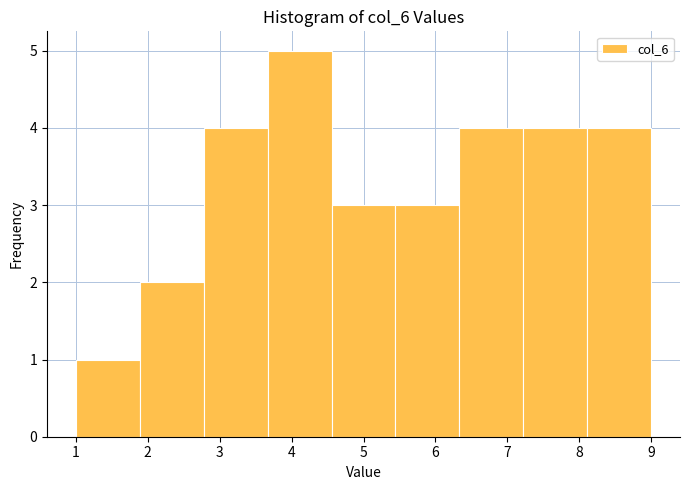

Reading left to right, list every bar in this chart as the range it spans on the x-axis followed by its height. Neither the bar edges nor the heights are printed on the chart, so give them approximately, as read against the axes.

1.0 to 1.9: 1
1.9 to 2.8: 2
2.8 to 3.7: 4
3.7 to 4.6: 5
4.6 to 5.4: 3
5.4 to 6.3: 3
6.3 to 7.2: 4
7.2 to 8.1: 4
8.1 to 9.0: 4